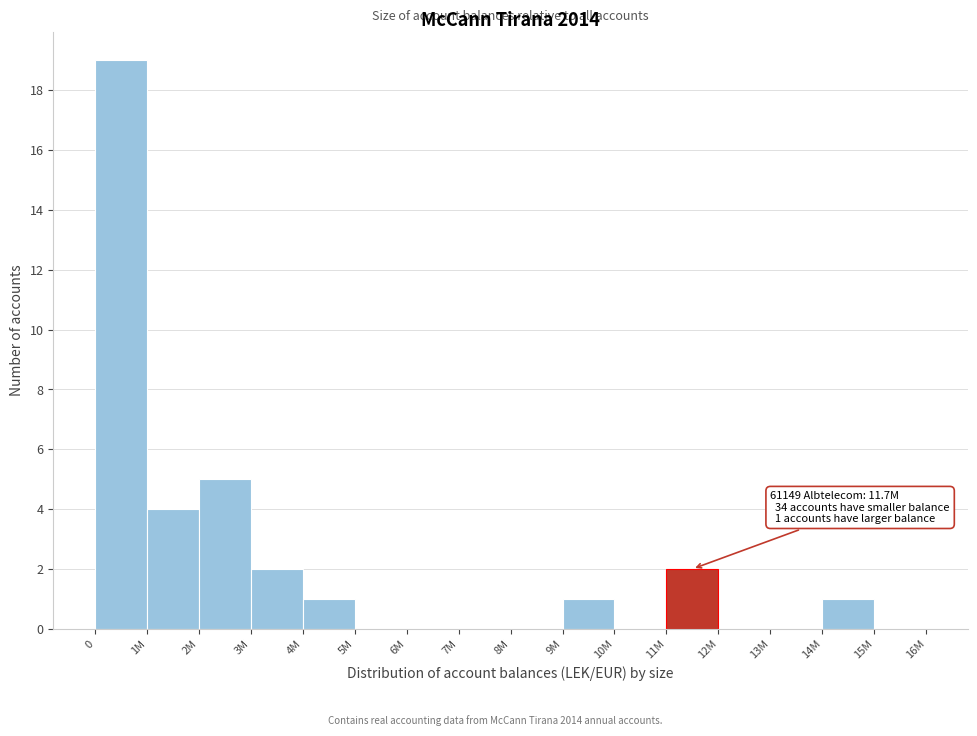

Reading left to right, list all the values displayed in this chart.

0=19	1M=4	2M=5	3M=2	4M=1	5M=0	6M=0	7M=0	8M=0	9M=1	10M=0	11M=2	12M=0	13M=0	14M=1	15M=0